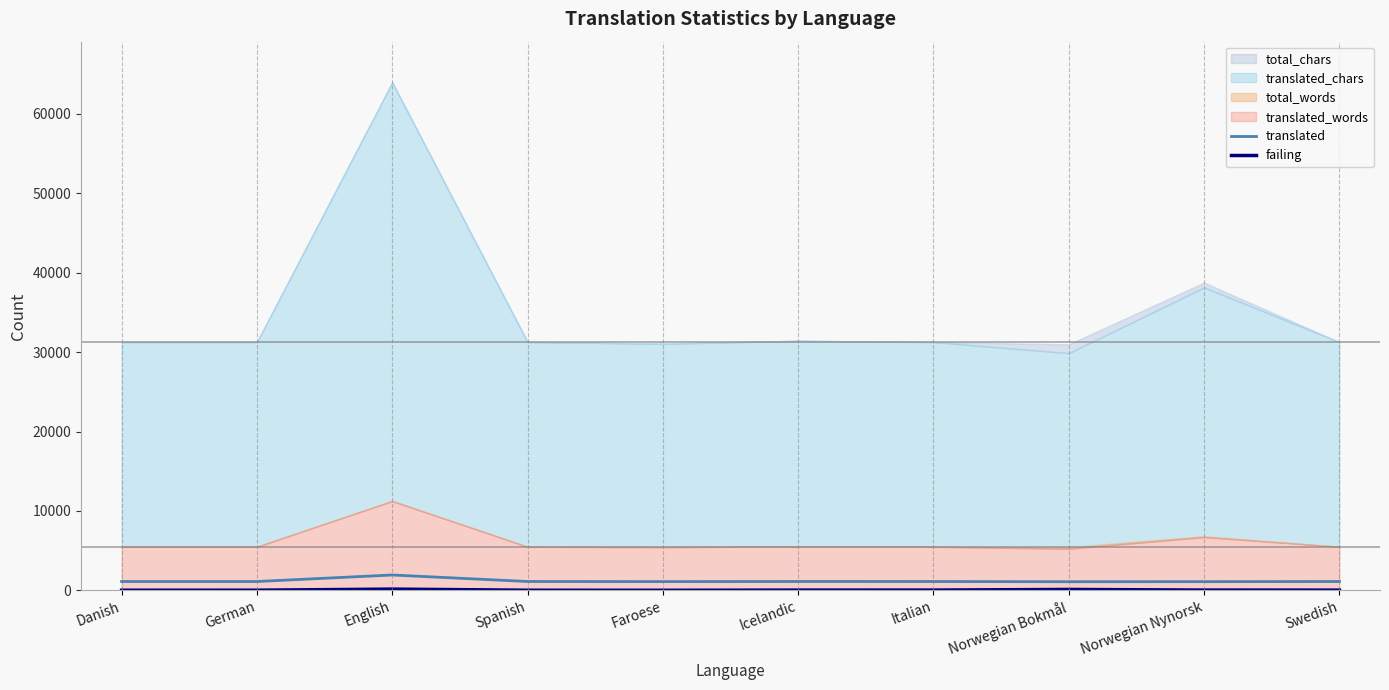

True or false: translated and failing cross at least once.

False